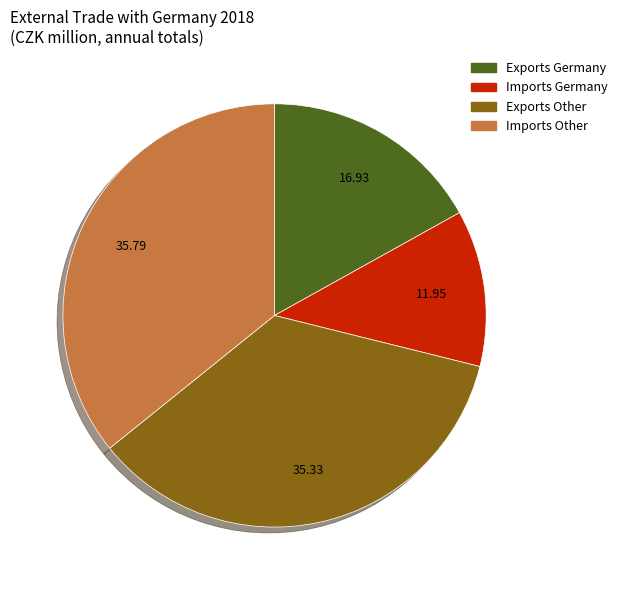

Count the number of slices in the pie.

4